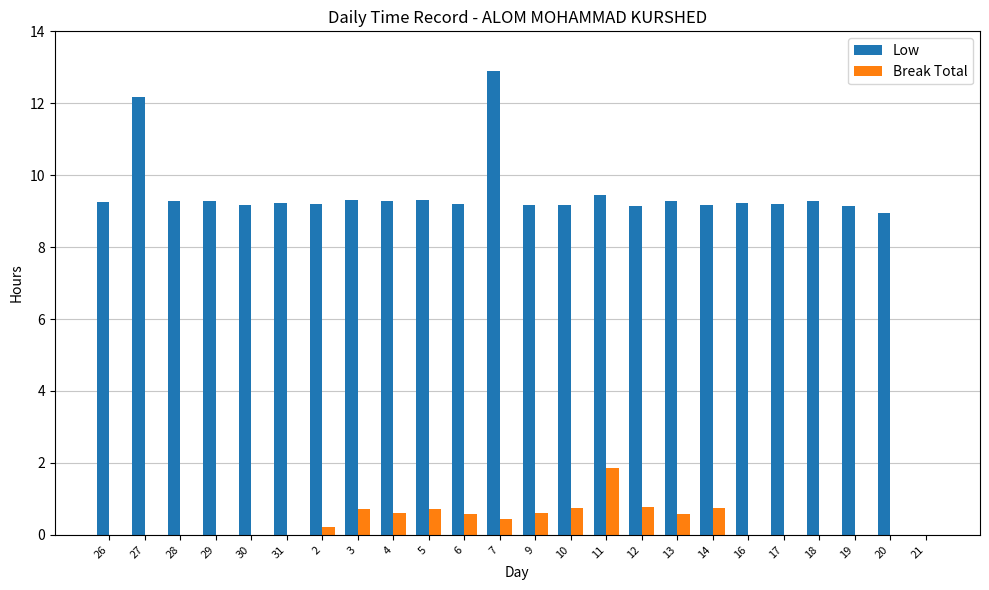

Which category has the highest value across all series?

7